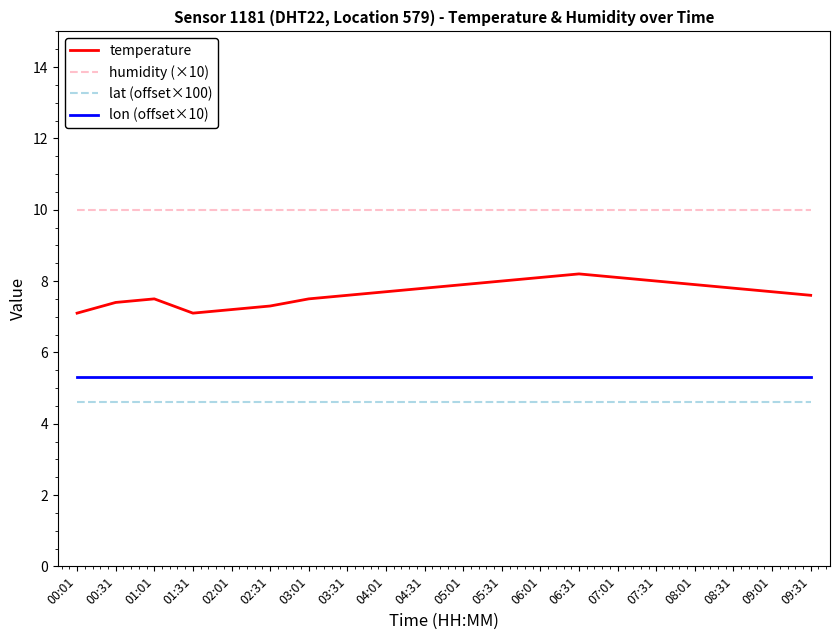

What position from the left is 00:31?

2